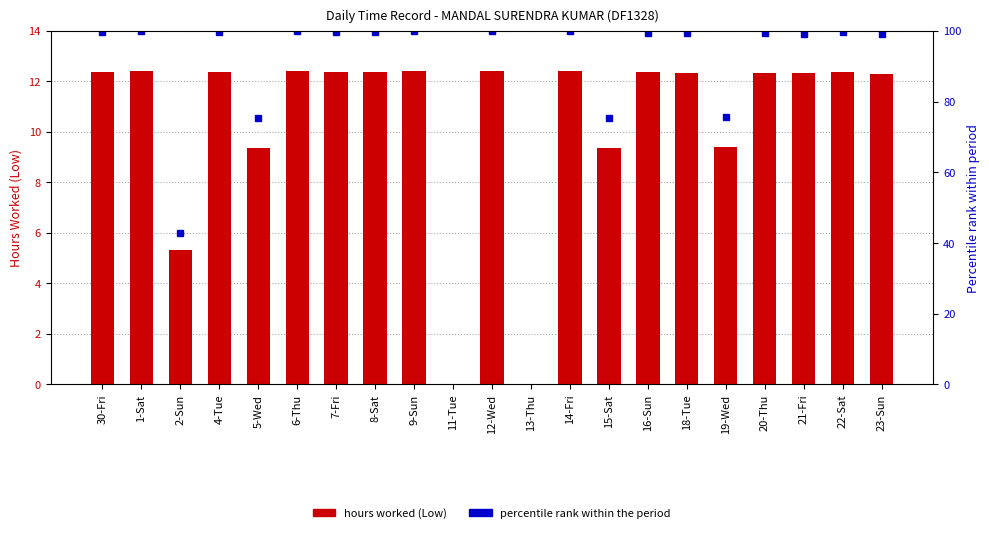

Are the bars horizontal?

No